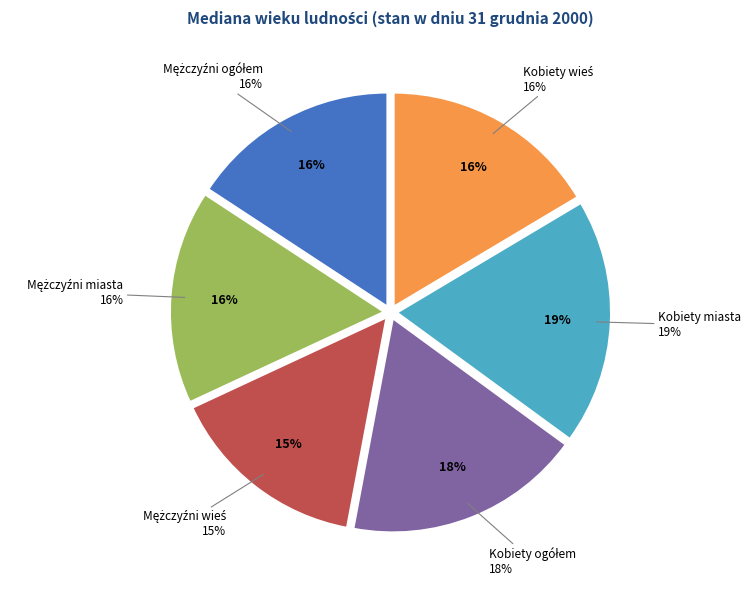

What percentage is the Kobiety ogółem slice, to the nearest percent?

18%